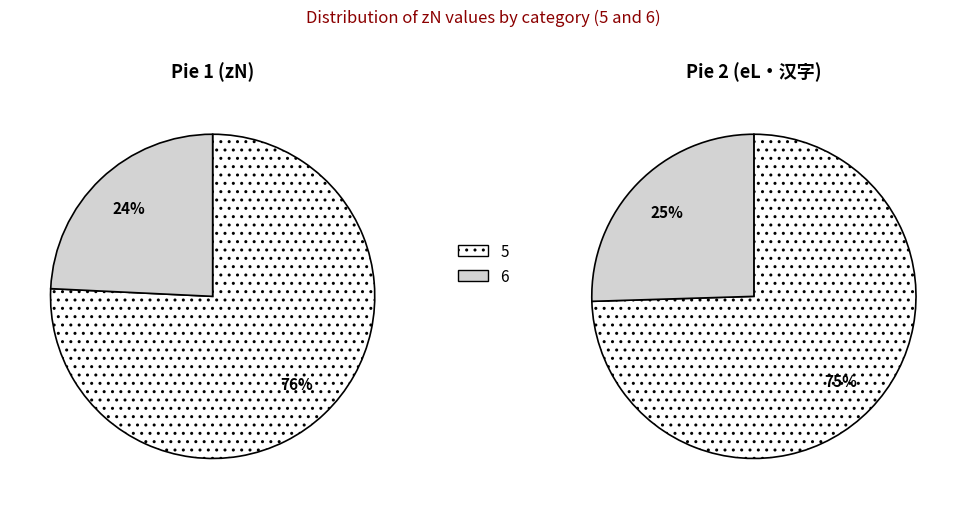

True or false: 5 accounts for 88% of the total.

False